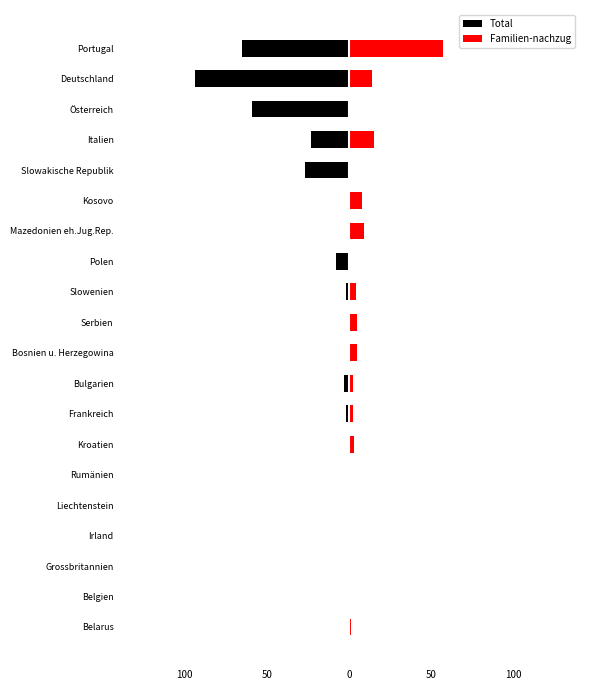

Which series has the largest range (max minus min)?

Total